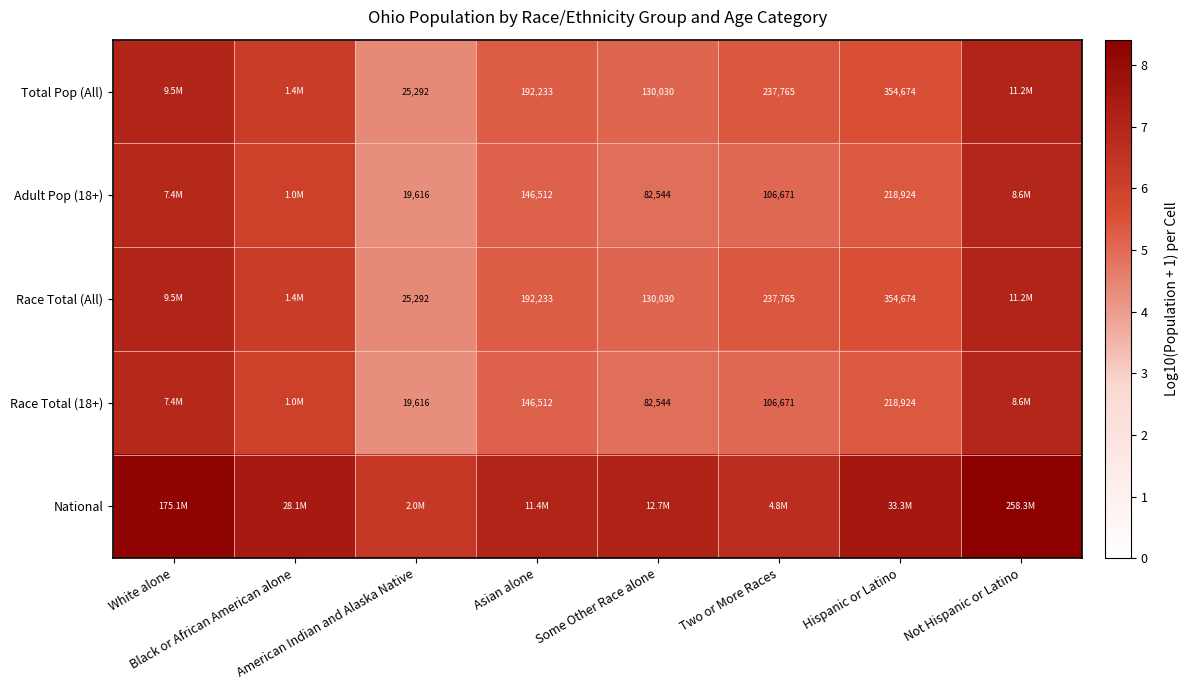

Between Some Other Race alone and American Indian and Alaska Native, which is larger?

Some Other Race alone